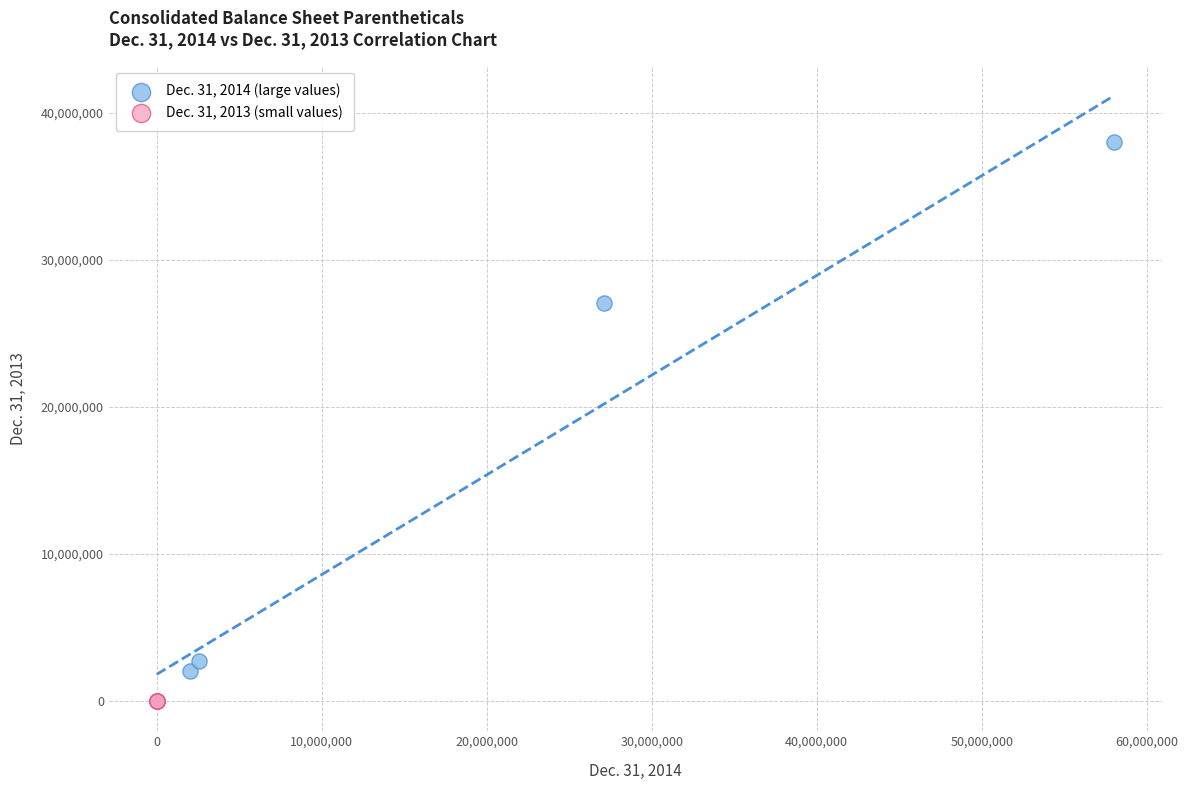

What are all the series names shown in the legend?

Dec. 31, 2014 (large values), Dec. 31, 2013 (small values)